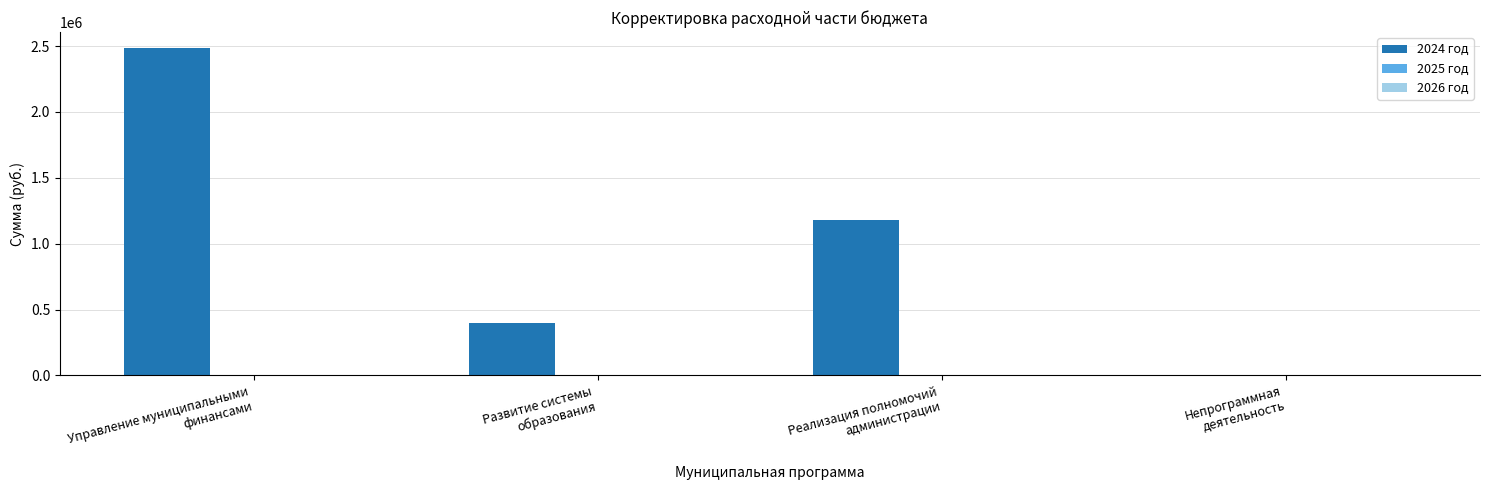

What is the greatest value displayed?

2482422.6